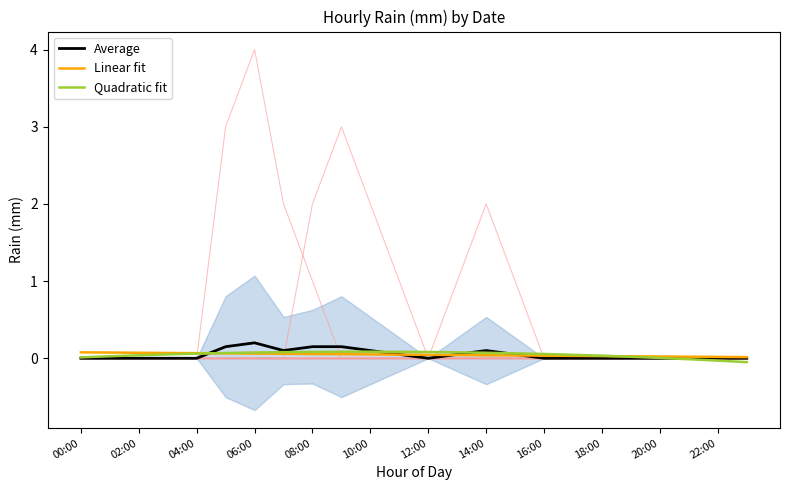

True or false: Quadratic fit has more than 0 interior local peaks.

True